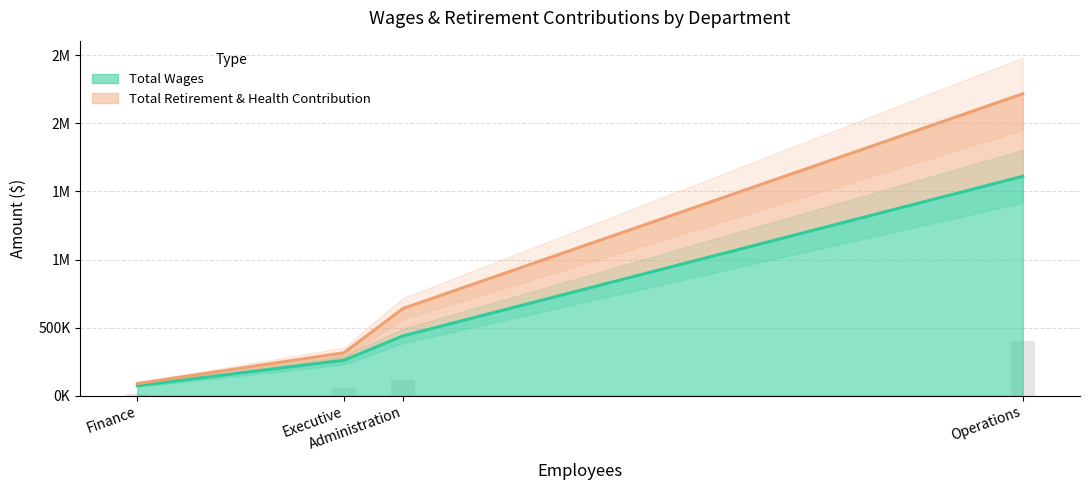

At how many categories does at least one series exceed 1119212?

1